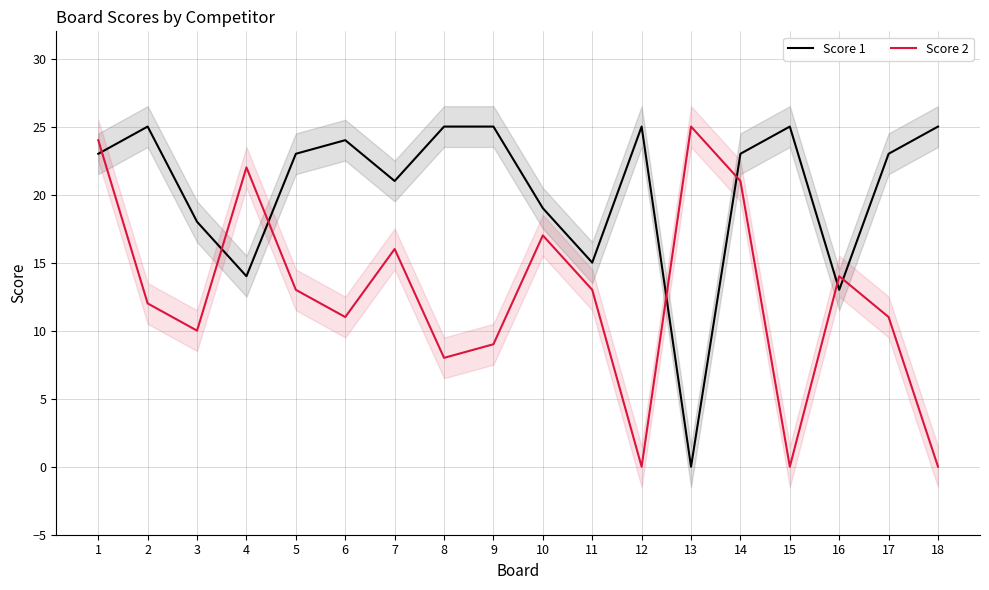

Which series changed the most between 9 and 11?

Score 1